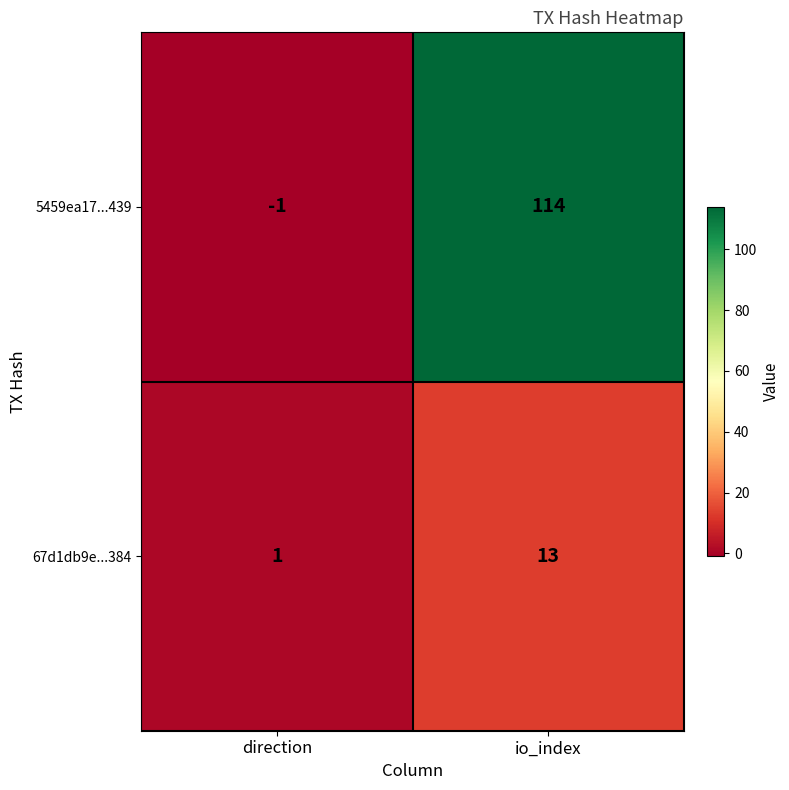

How many values in the 5459ea17...439 series are below 114?

1